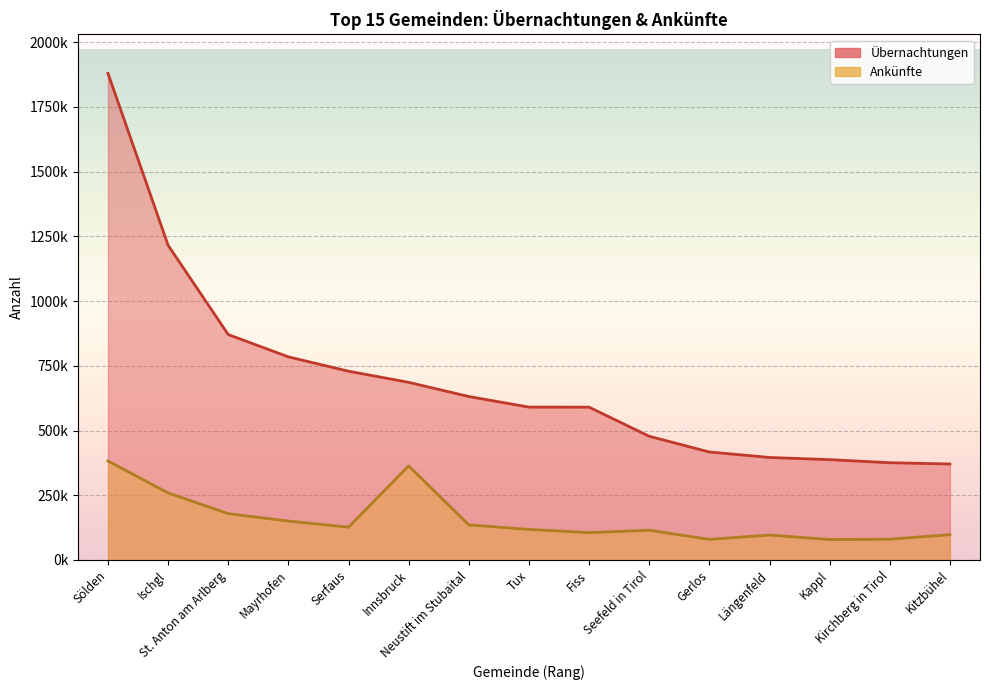

True or false: Übernachtungen and Ankünfte cross at least once.

False